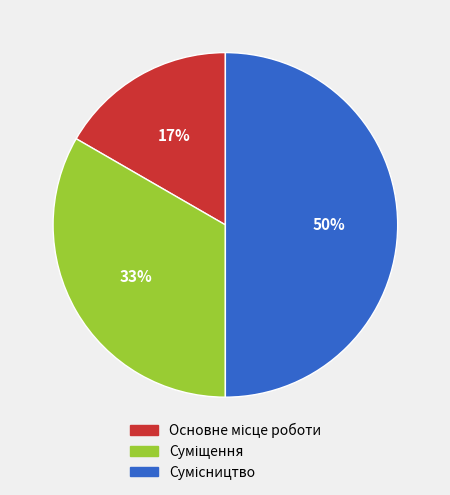

To the nearest percent, what is the average slice percentage?

33%